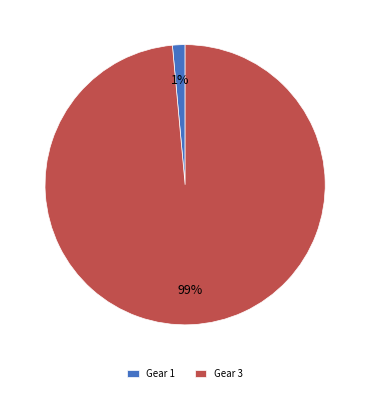

What is the majority slice?

Gear 3